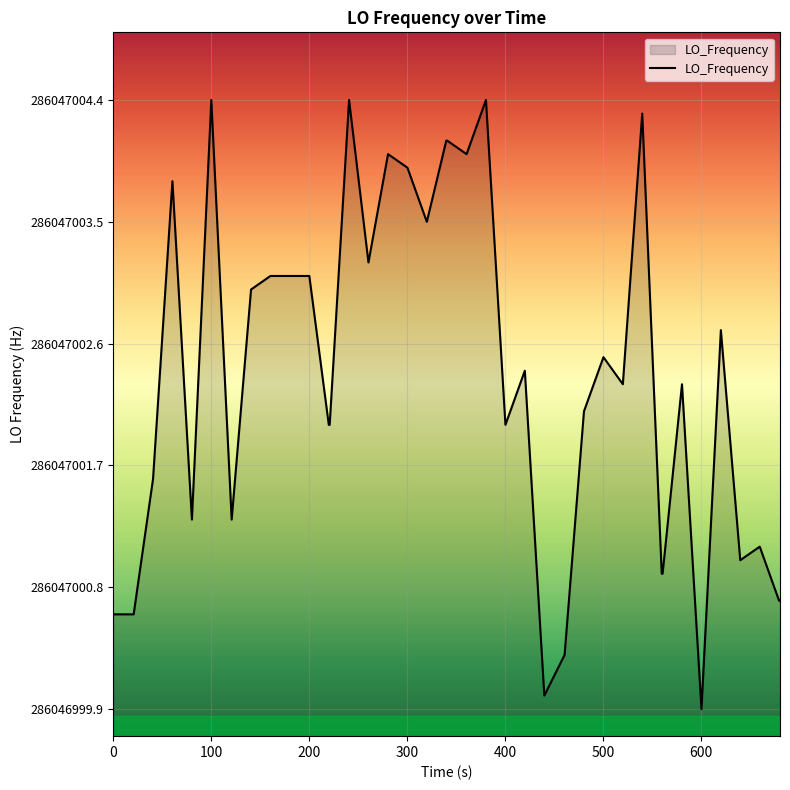

How many interior local valleys (lower than both neighbors) does the data have?

10